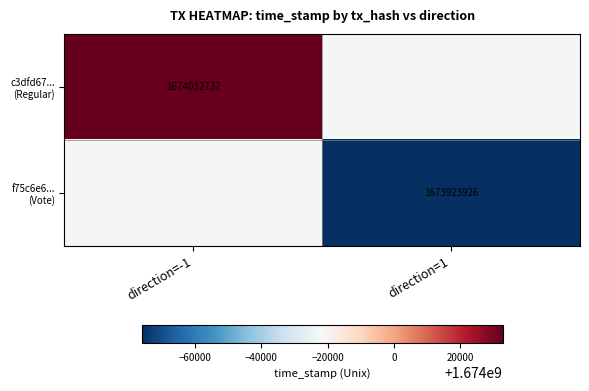

Is the value of f75c6e6... (Vote) at direction=1 greater than the value of c3dfd67... (Regular) at direction=1?

No